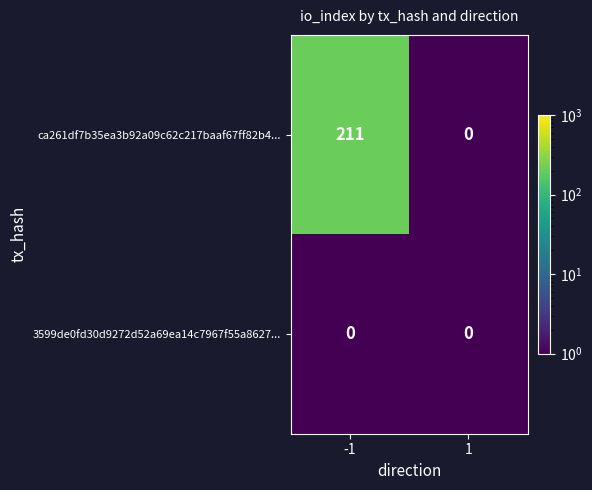

At how many categories does at least one series exceed 174?

1